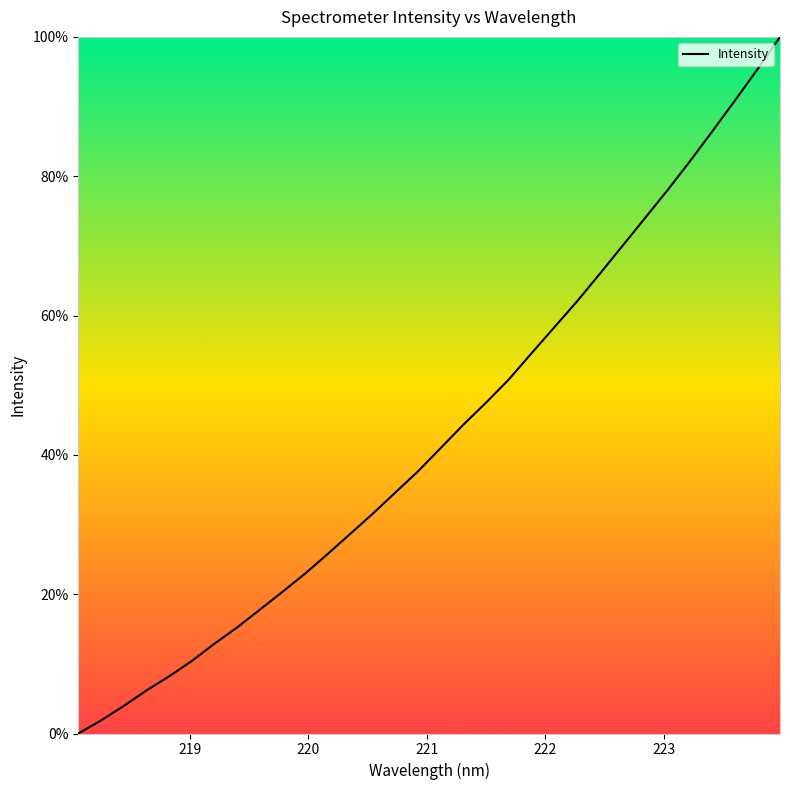

Reading right to left, extract all data points from this chart.

100.0	95.3	90.8	86.4	82.1	77.9	73.9	69.9	65.9	61.9	58.2	54.5	50.8	47.5	44.3	41.0	37.6	34.6	31.6	28.6	25.7	22.9	20.3	17.7	15.2	12.9	10.4	8.2	6.2	3.9	1.9	0.0